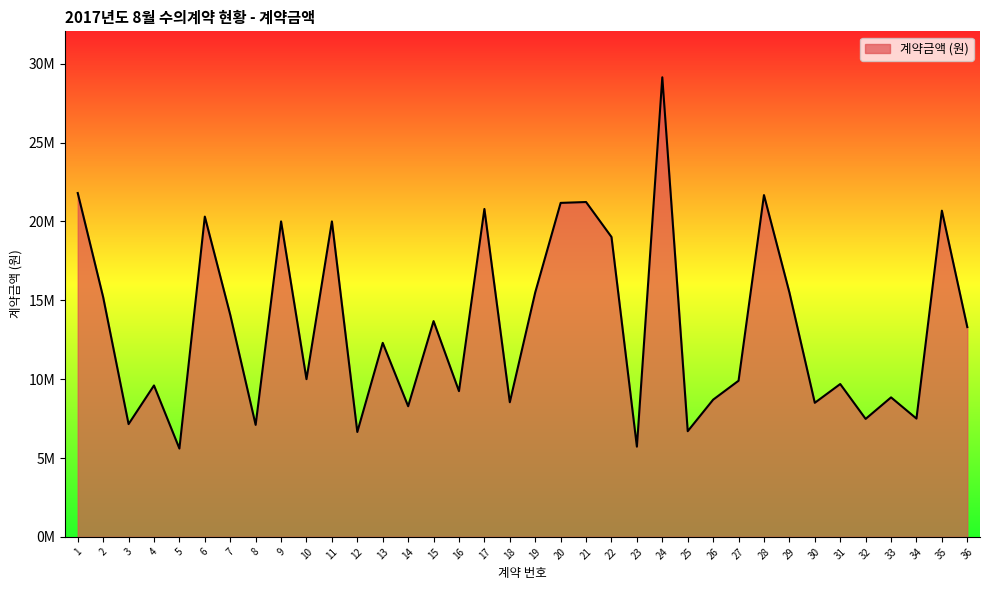

What is the change in value from 5 to 18?

+2936000